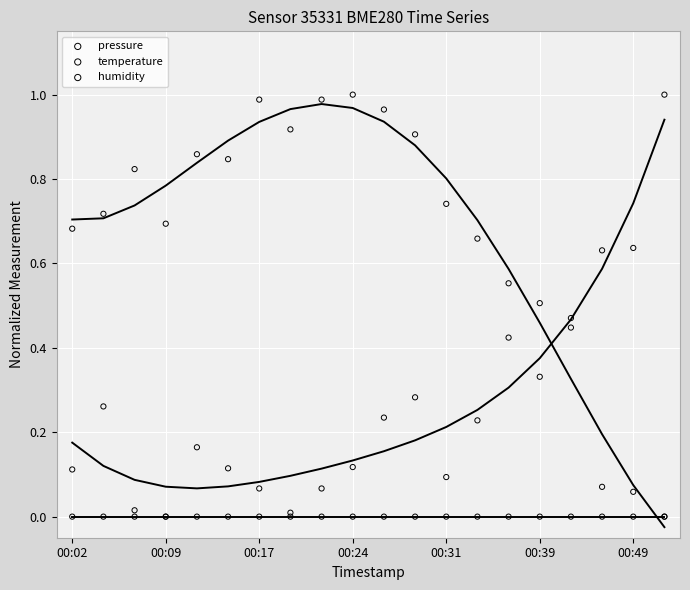

Which series reaches the minimum Y coordinate?

temperature (fit)